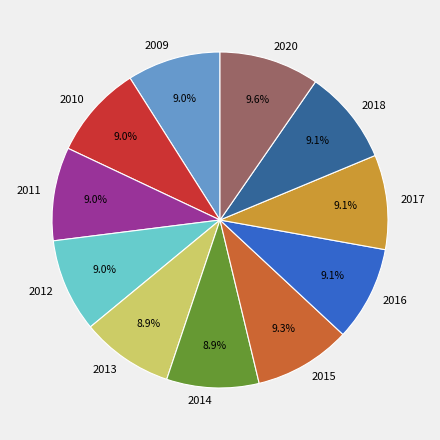

True or false: 2011 accounts for 15% of the total.

False